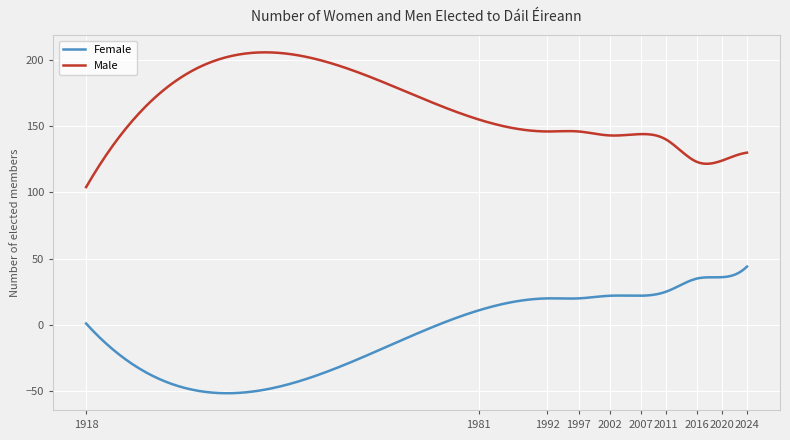

What is the maximum value for Male?

205.7